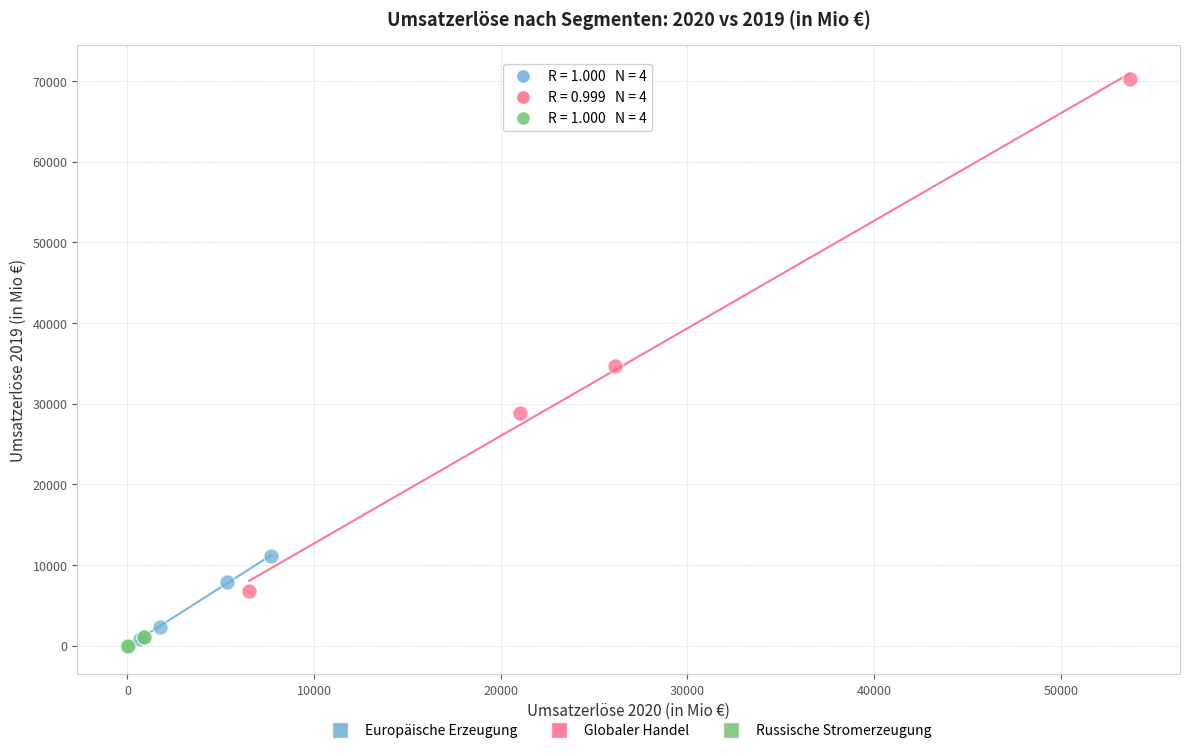

Which series contains the highest Y value?

Globaler Handel